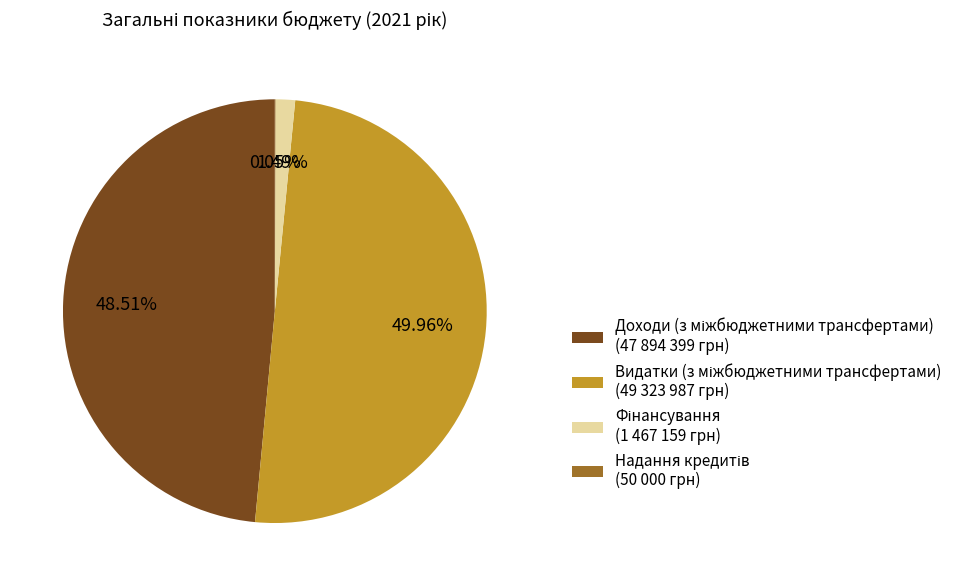

True or false: Доходи (з міжбюджетними трансфертами) accounts for 43% of the total.

False